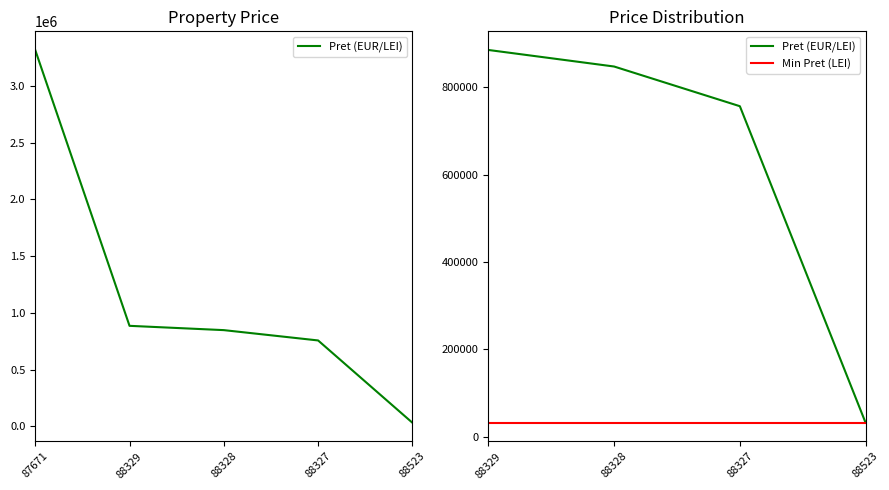

Which has a higher value, 88523 or 88327?

88327